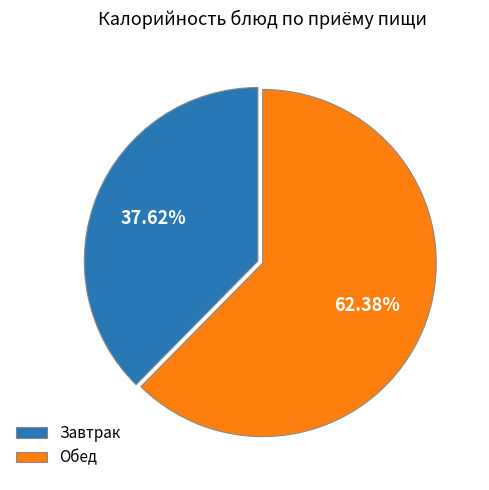

What is the largest slice in the pie chart?

Обед